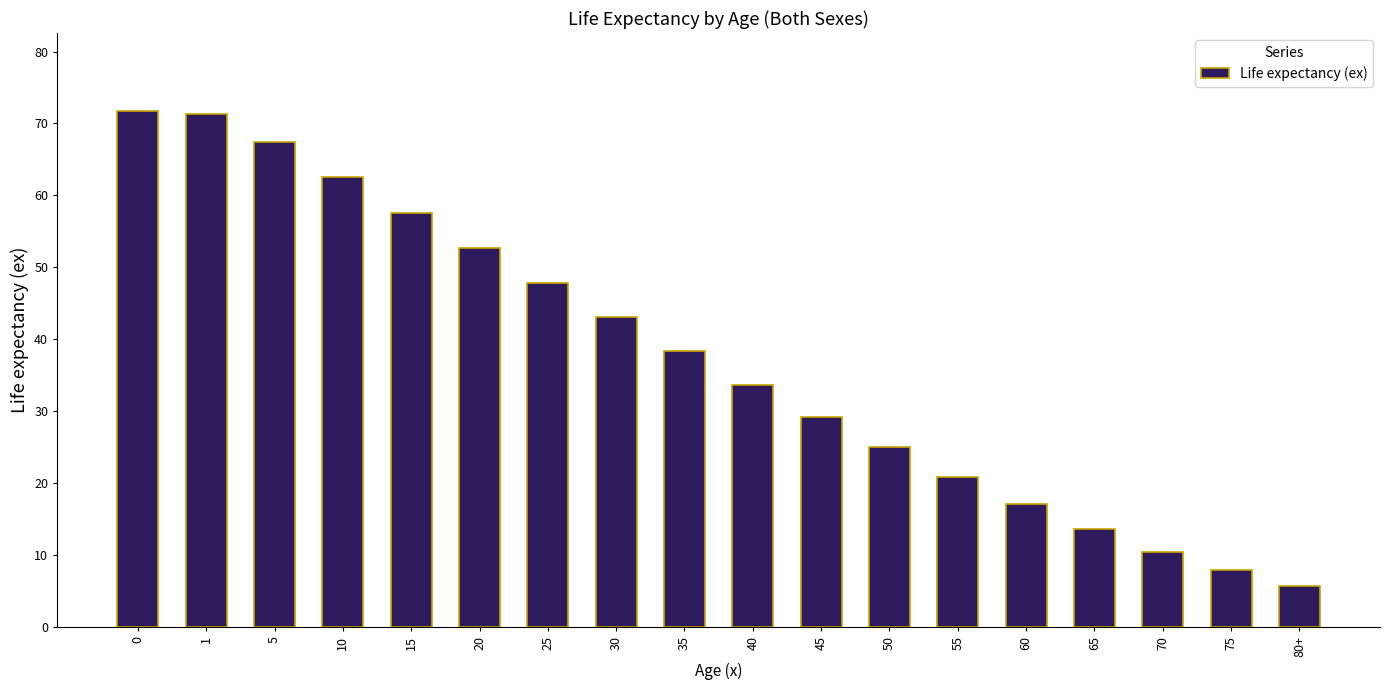

Reading left to right, what are all the values shown in this chart?

71.8	71.3	67.4	62.5	57.5	52.7	47.9	43.1	38.4	33.7	29.2	25.0	20.9	17.1	13.6	10.4	8.0	5.7